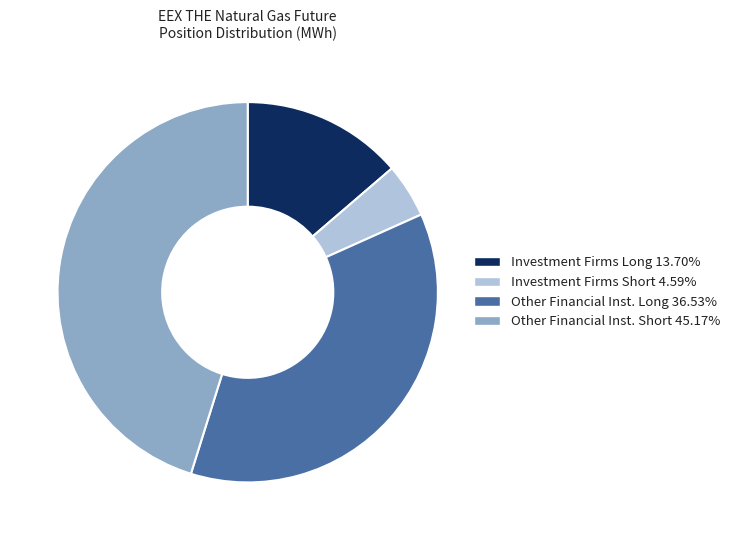

Does any single category account for the majority?

No